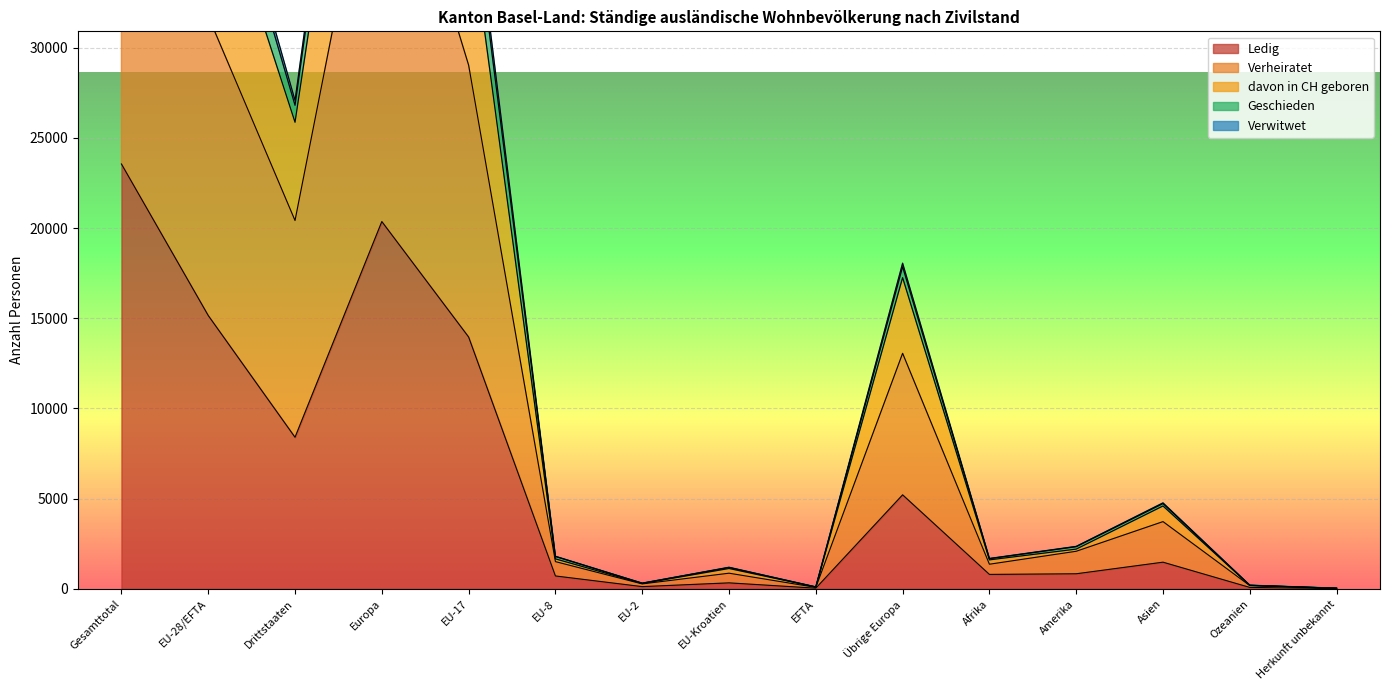

Where is Ledig nearest to the value 11784?

EU-17